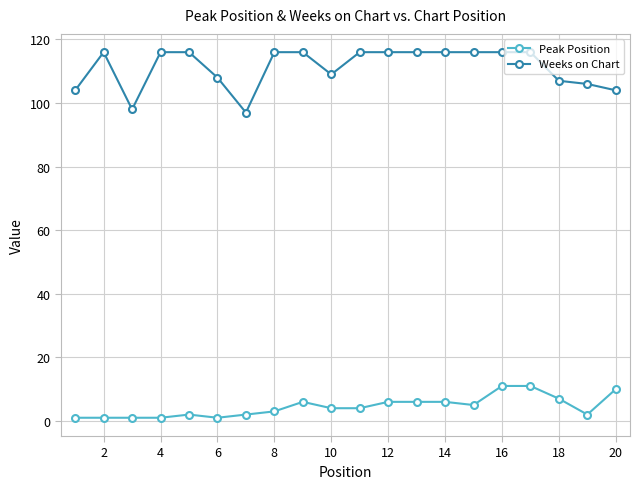

What is the sum of all Weeks on Chart values?

2225